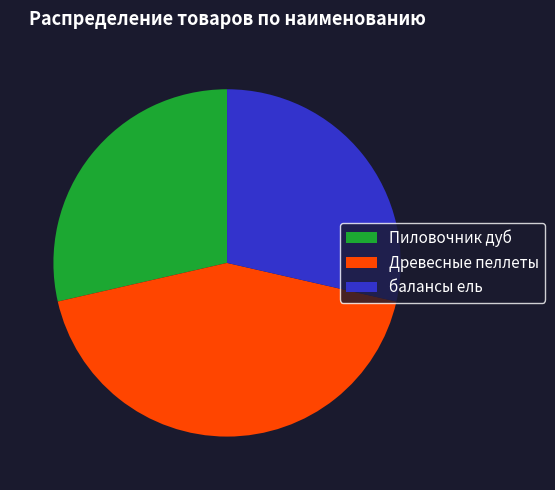

Between Древесные пеллеты and балансы ель, which is larger?

Древесные пеллеты